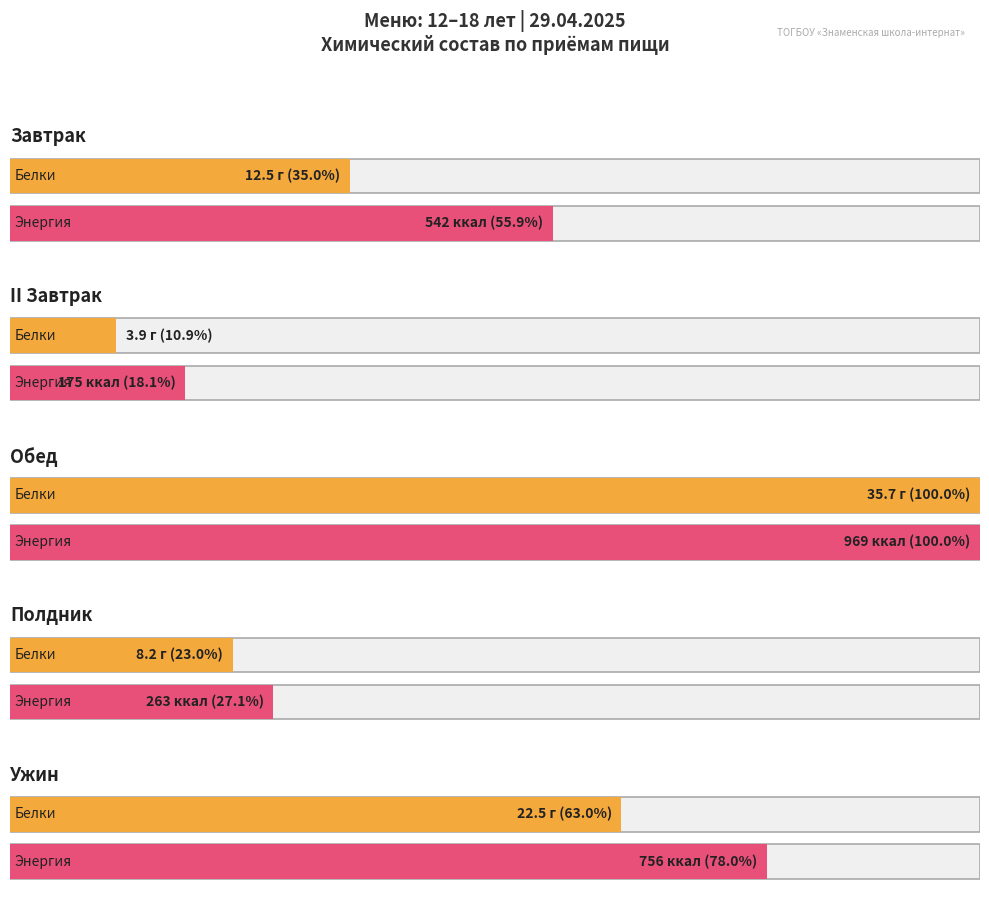

Count the number of categories in the chart.

5